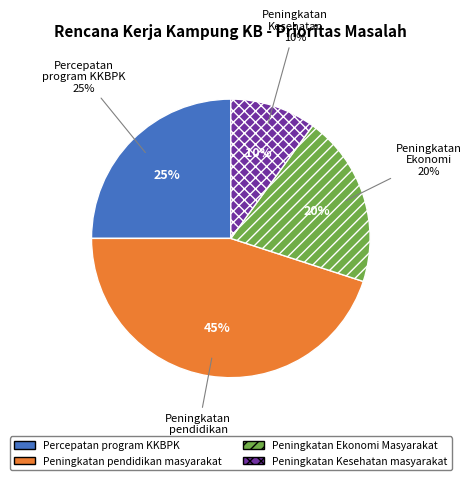

Between Peningkatan Ekonomi Masyarakat and Peningkatan Kesehatan masyarakat, which is larger?

Peningkatan Ekonomi Masyarakat